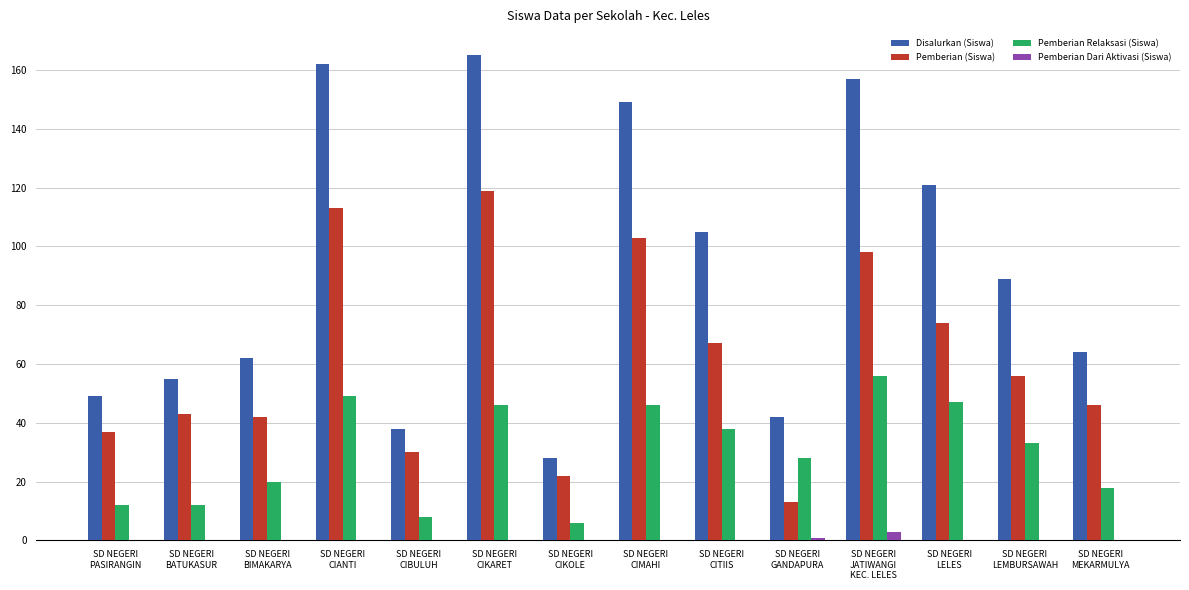

Where is Pemberian (Siswa) nearest to the value 66?

SD NEGERI
CITIIS